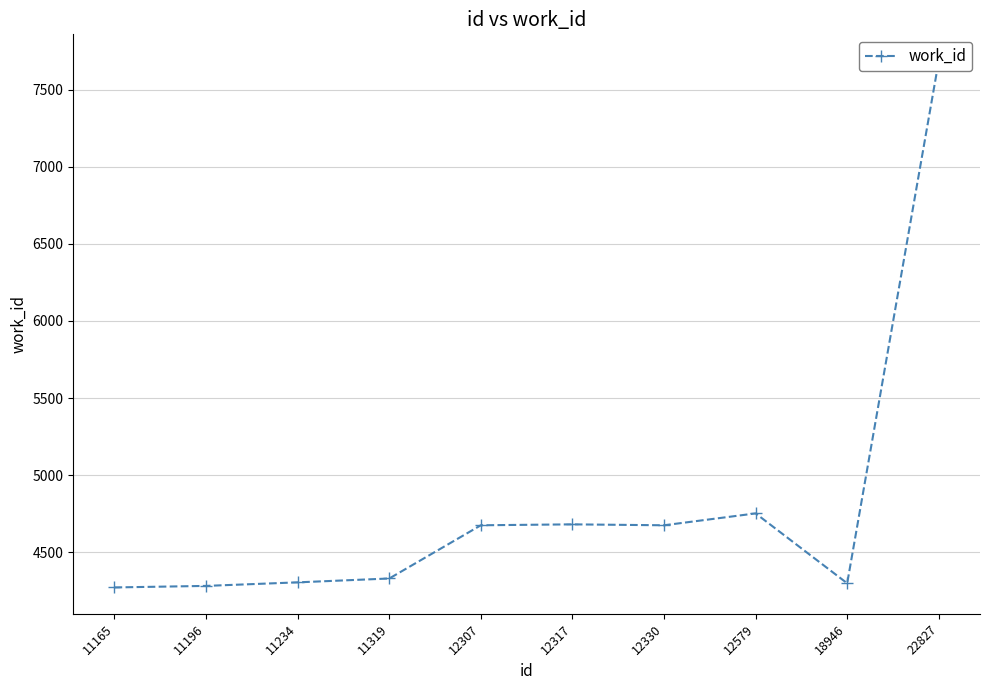

Reading right to left, list all the values displayed in this chart.

7687	4299	4752	4675	4681	4675	4330	4305	4282	4272